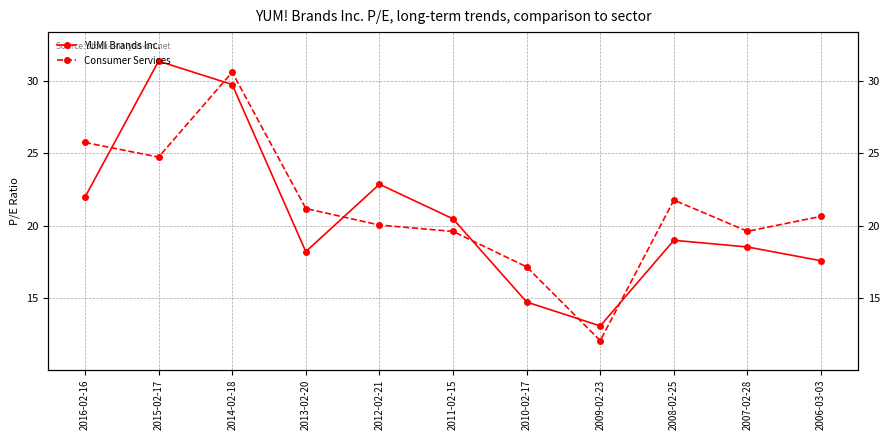

Where is YUM! Brands Inc. nearest to the value 22?

2016-02-16